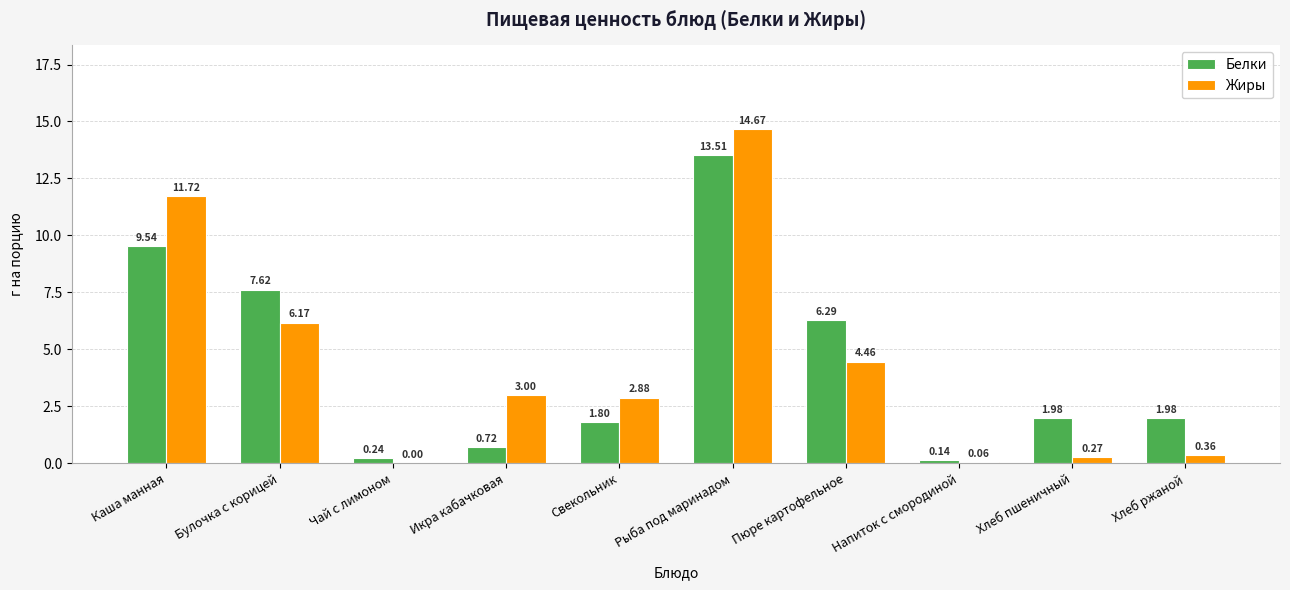

At which label is Жиры closest to 7?

Булочка с корицей